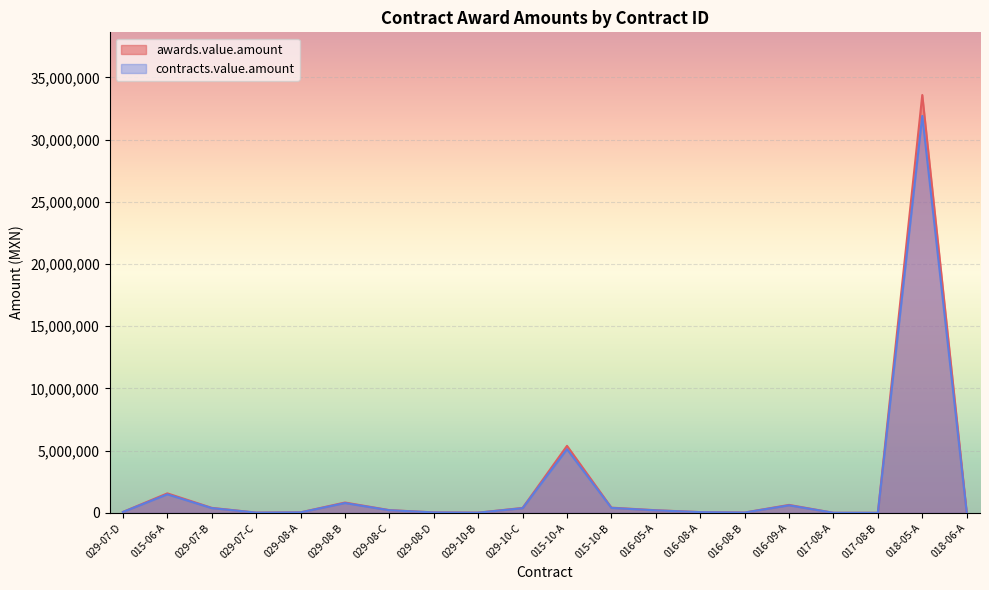

List the series in order of their peak value, highest first.

awards.value.amount, contracts.value.amount